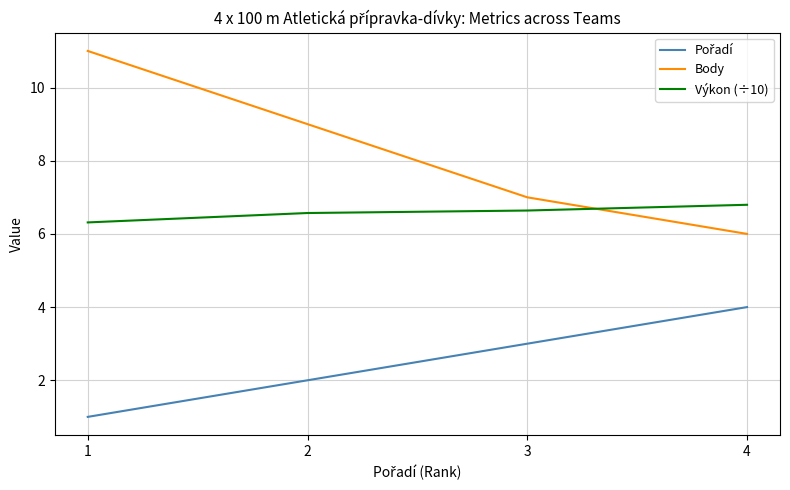

What is the total value across all series at 1?

18.3